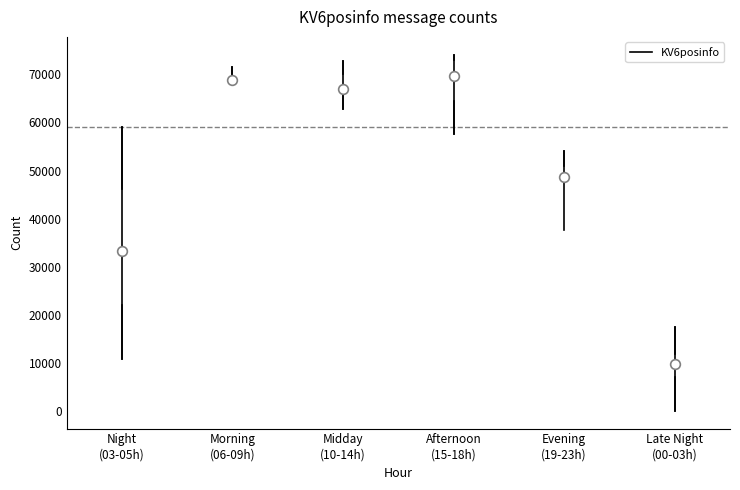

Reading left to right, transcribe this box plot: for each box, give where its median line is, the range the box spans, and where its two whiskers end, as read against the y-axis. The values are not printed on the chart, so give them approximately, as read against the axis.

Night (03-05h): median 33000, box 22000 to 46000, whiskers 11000 to 59000
Morning (06-09h): median 69000, box 68000 to 70000, whiskers 68000 to 72000
Midday (10-14h): median 67000, box 66000 to 70000, whiskers 63000 to 73000
Afternoon (15-18h): median 70000, box 64000 to 73000, whiskers 58000 to 74000
Evening (19-23h): median 49000, box 46000 to 51000, whiskers 46000 to 54000
Late Night (00-03h): median 10000, box 7000 to 12000, whiskers 0 to 17000